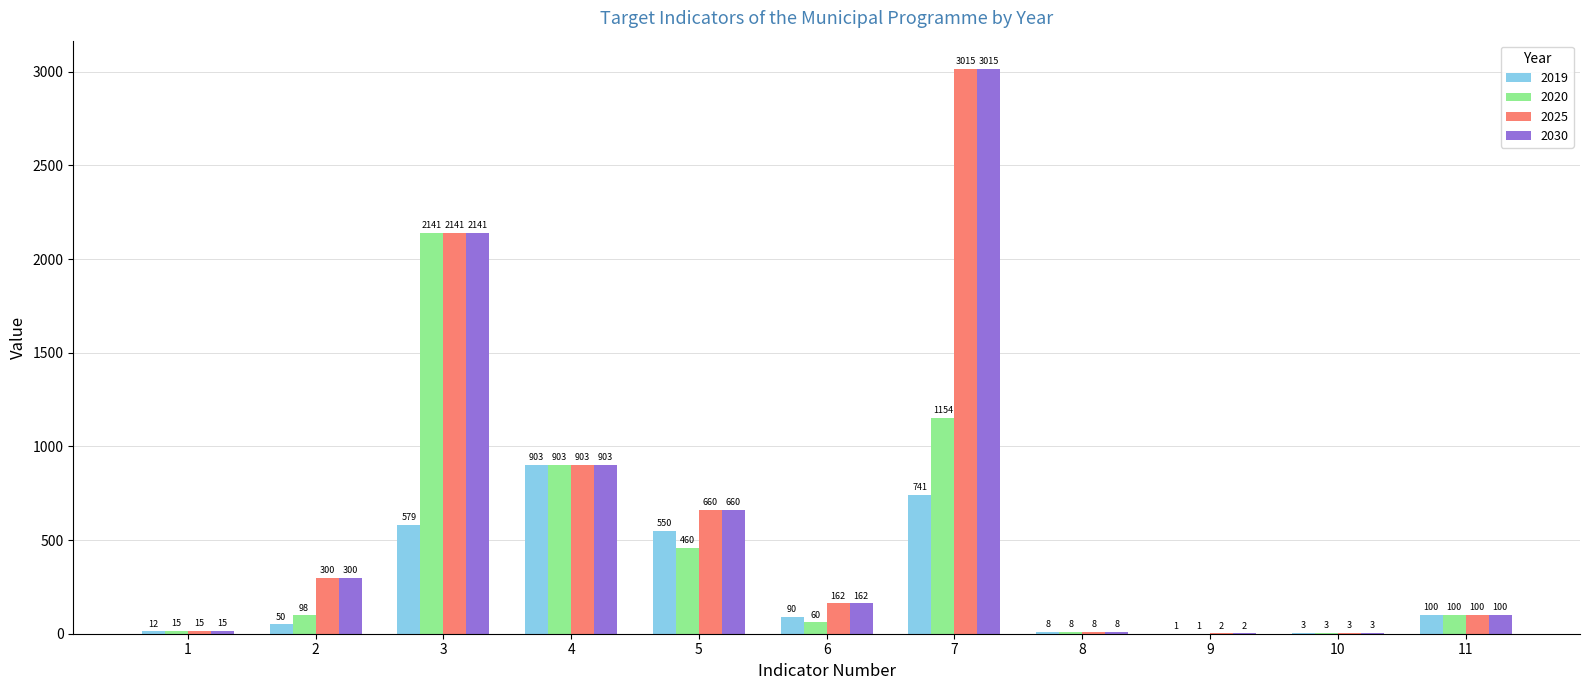

True or false: 2030 has a value of 530 at 4.

False